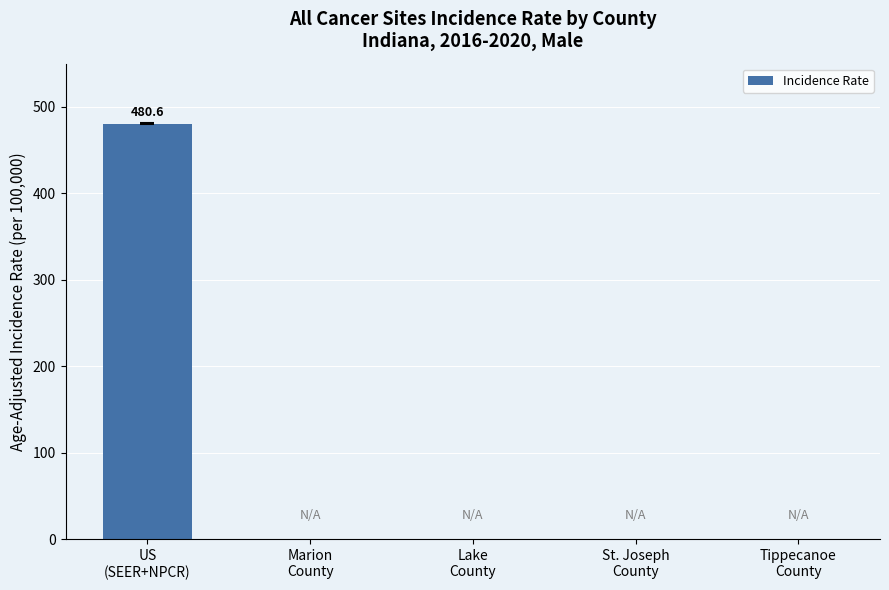

Reading right to left, list all the values displayed in this chart.

Tippecanoe
County=0.0	St. Joseph
County=0.0	Lake
County=0.0	Marion
County=0.0	US
(SEER+NPCR)=480.6